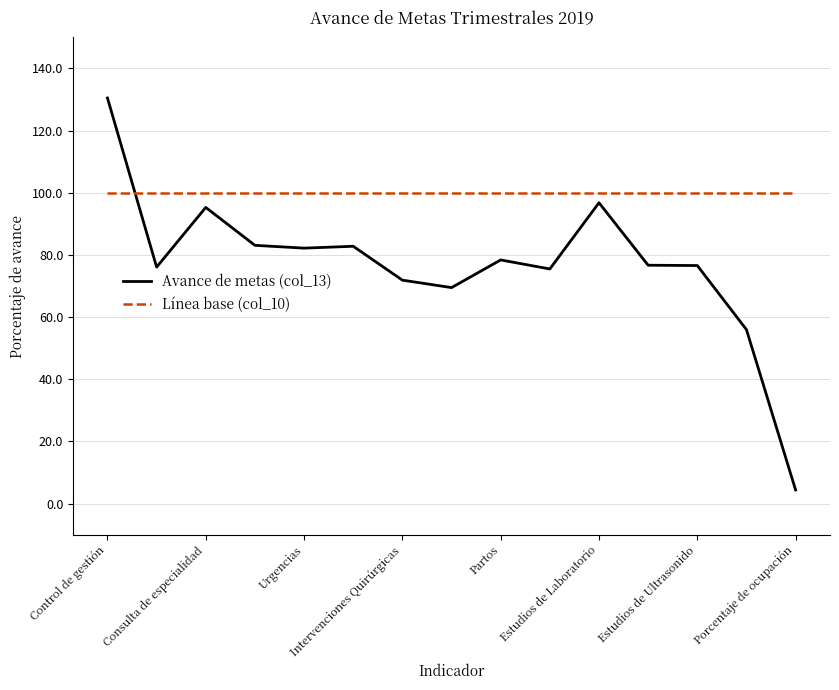

List the series in order of their overall mean, highest first.

Línea base (col_10), Avance de metas (col_13)